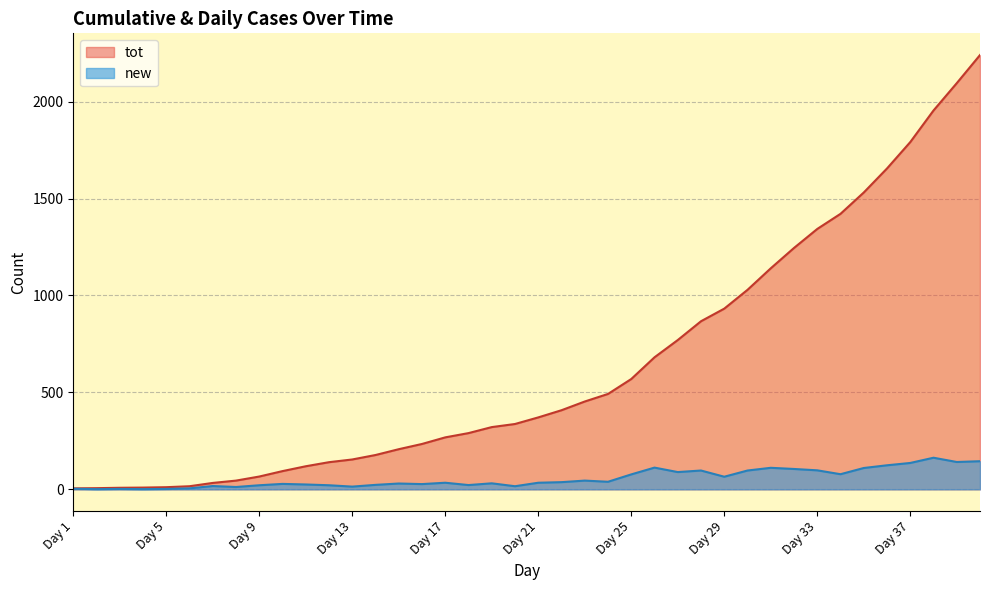

What is the maximum value for new?

163